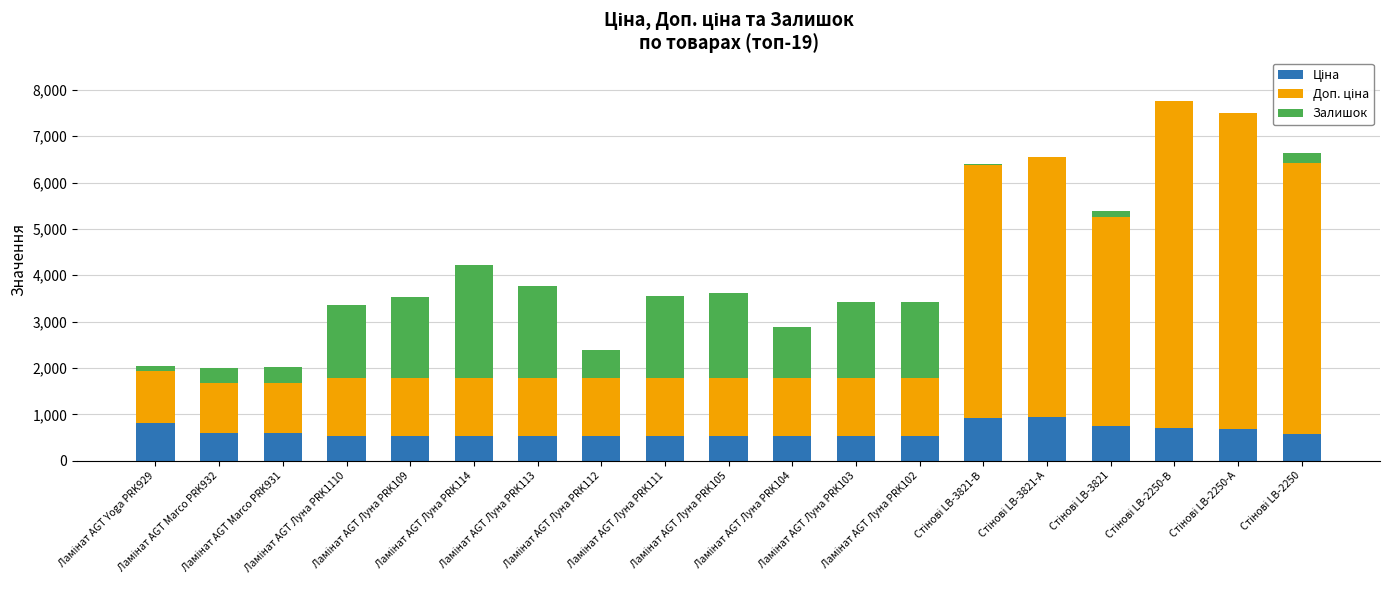

Does the chart contain stacked bars?

Yes